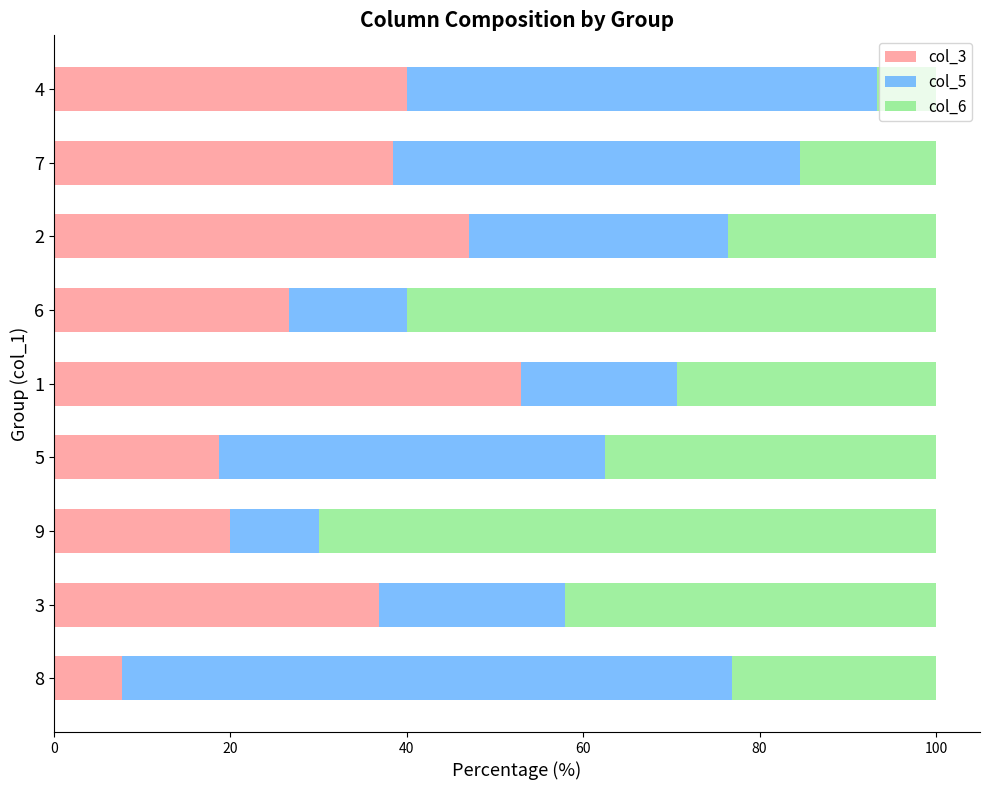

At which label does col_3 reach its minimum?

8